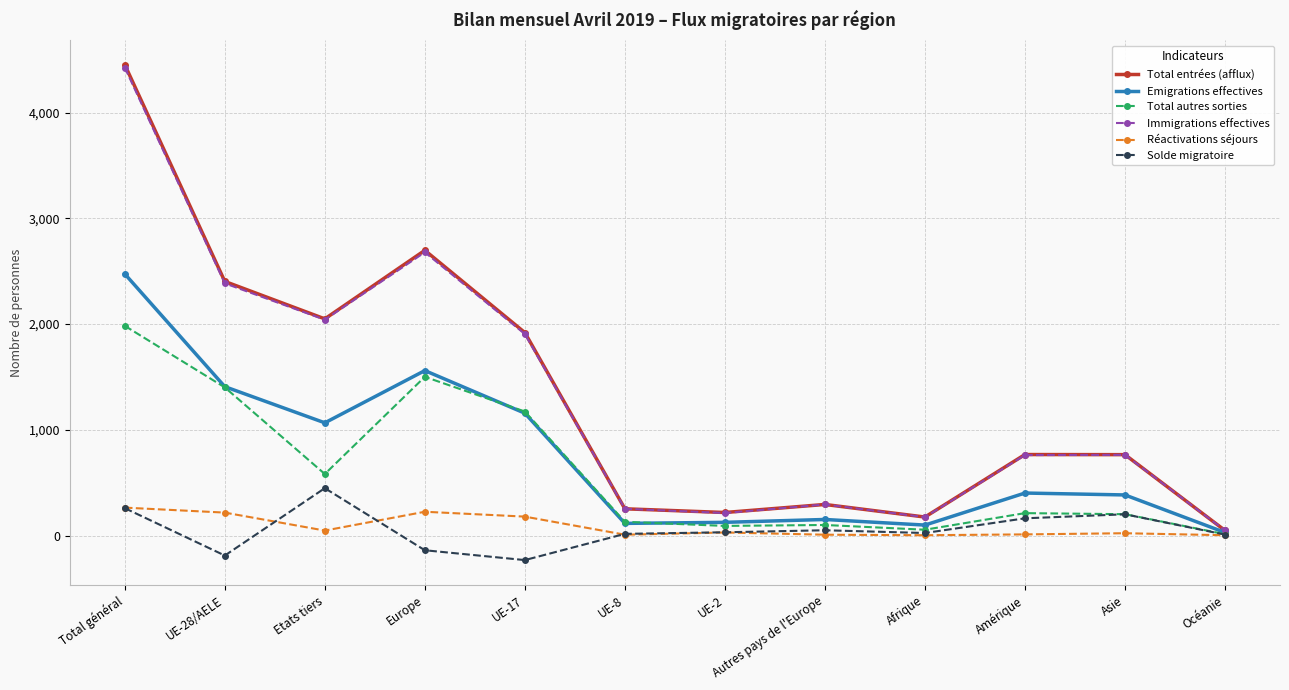

Does the chart display data point markers on the line(s)?

Yes